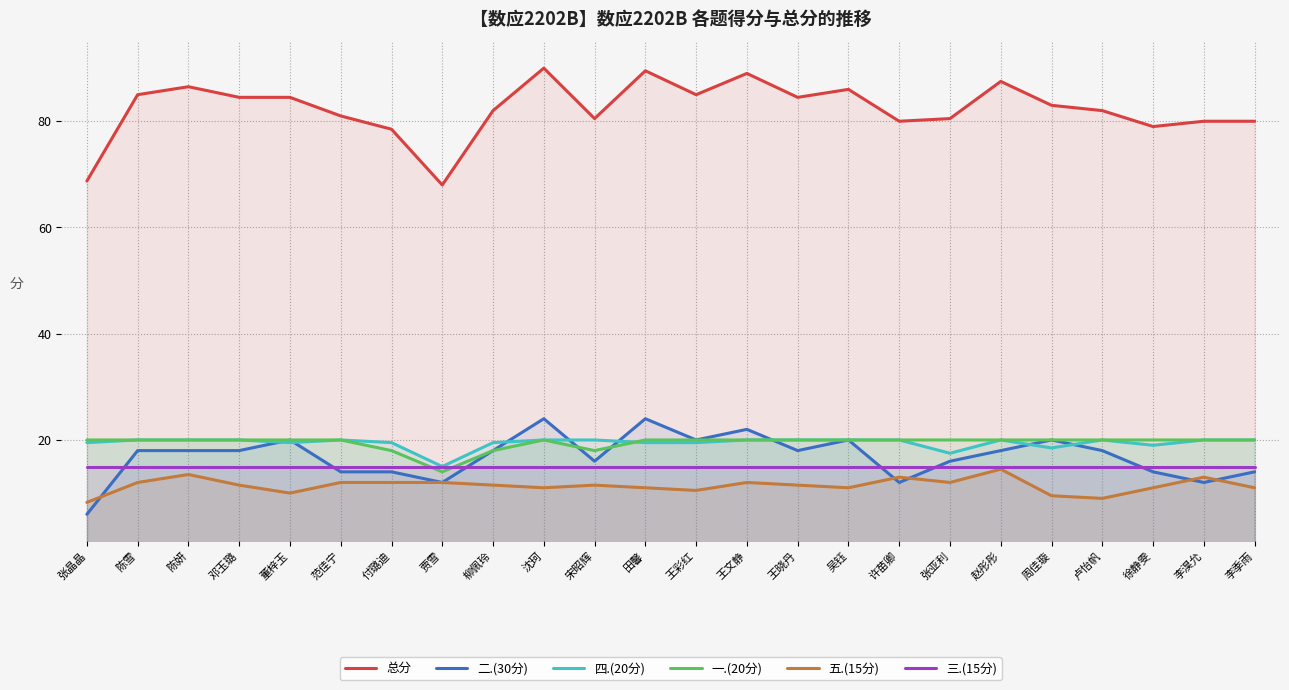

What is the sum of the 一.(20分) values at 王晓丹 and 宋昭辉?

38.0